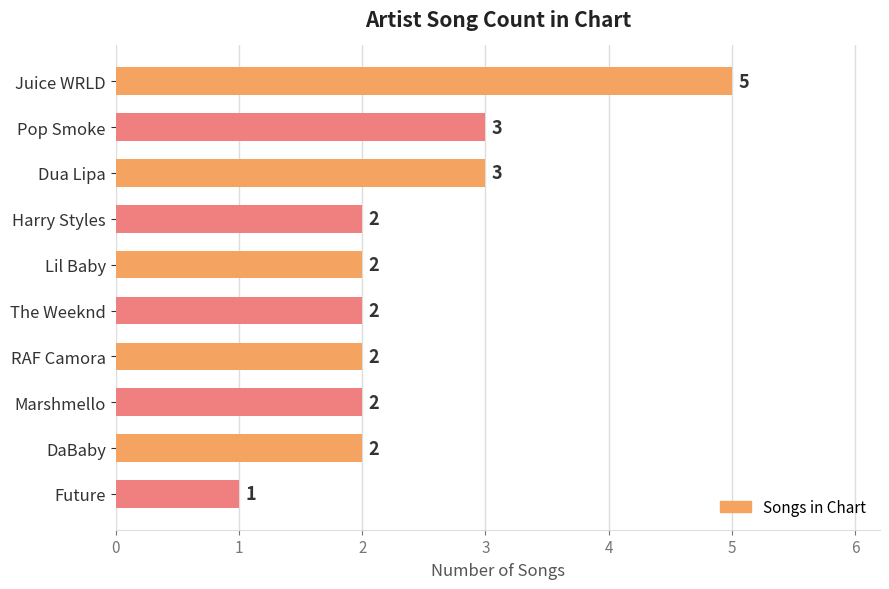

The value at Marshmello is 4. True or false?

False